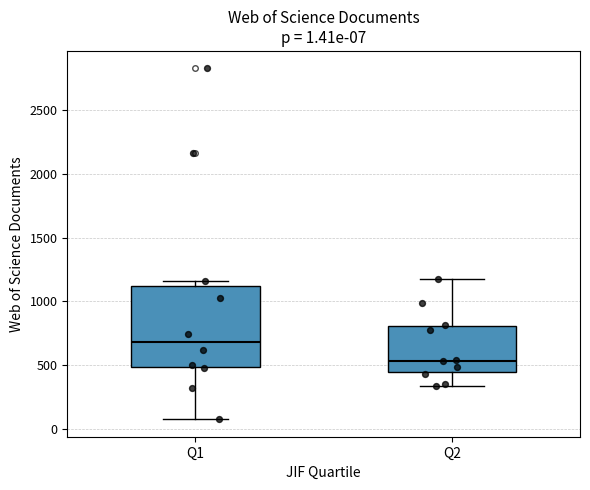

Which box's median line is the lowest?

Q2